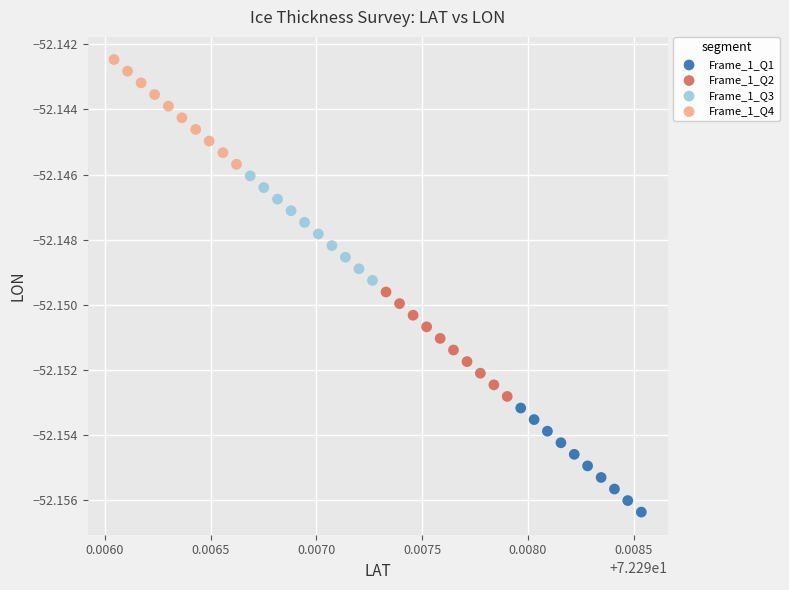

Which series has the largest Y range (max minus min)?

Frame_1_Q4